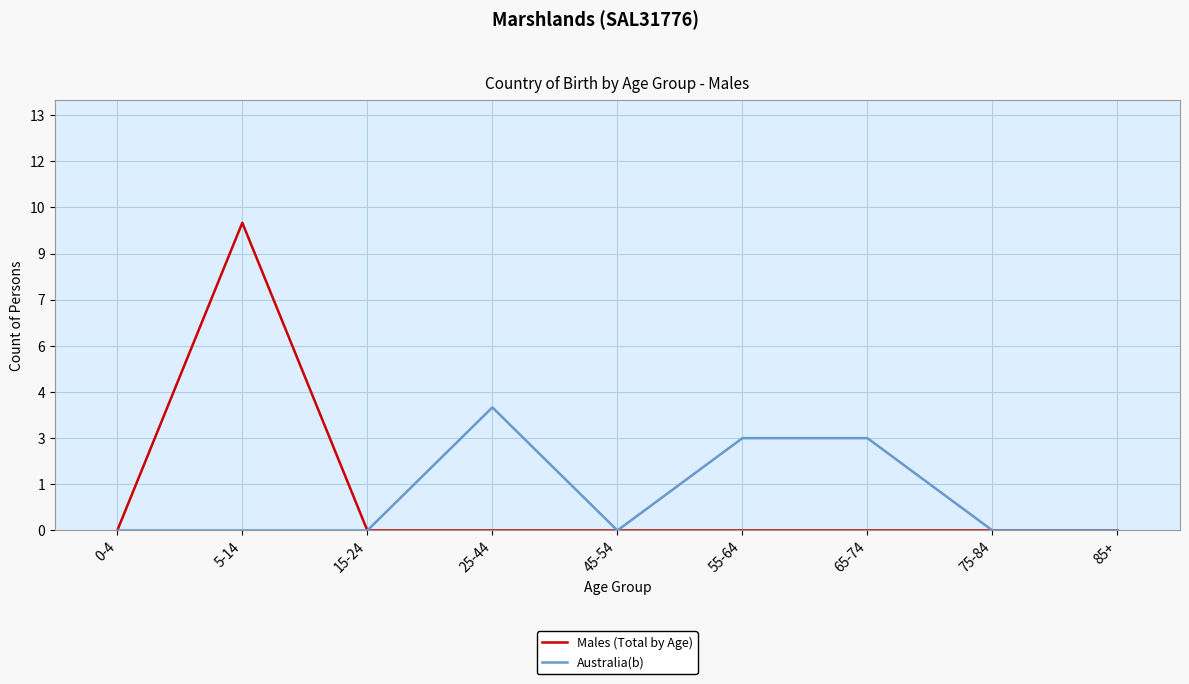

Is this an area chart (filled region under the line)?

No